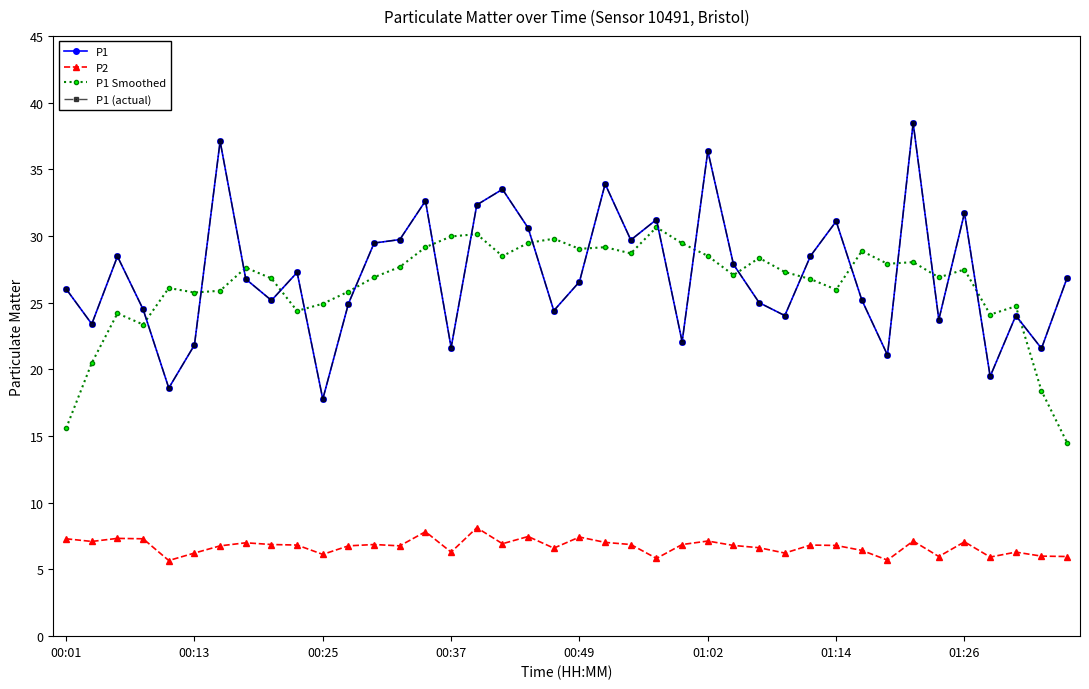

In P1, how many points are higher than both neighbors (excluding endpoints)?

12